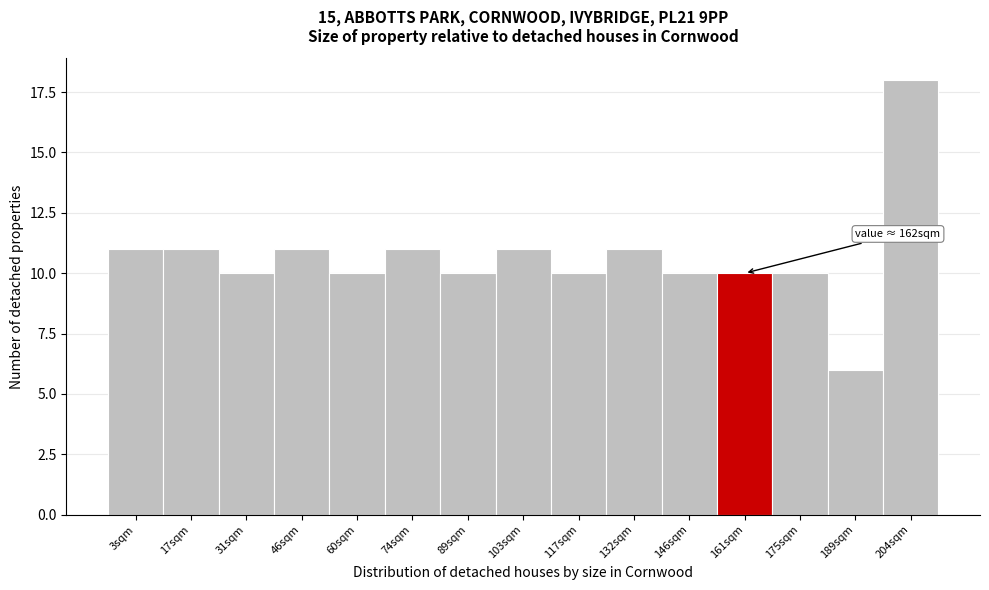

Reading left to right, what are all the values shown in this chart?

3sqm=11	17sqm=11	31sqm=10	46sqm=11	60sqm=10	74sqm=11	89sqm=10	103sqm=11	117sqm=10	132sqm=11	146sqm=10	161sqm=10	175sqm=10	189sqm=6	204sqm=18